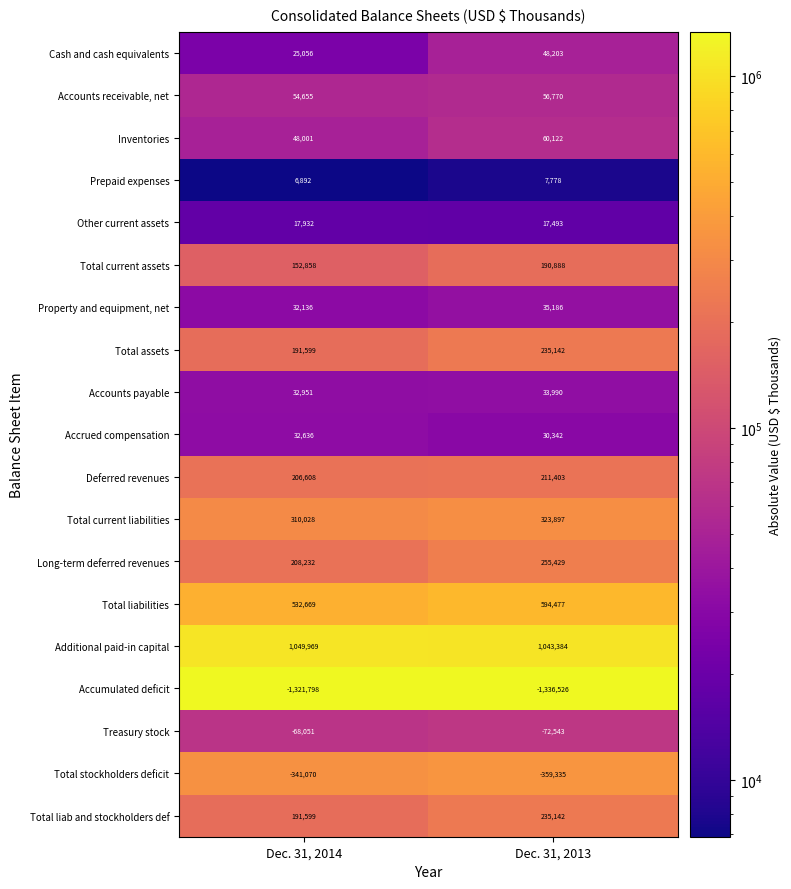

Which label corresponds to the largest value in the chart?

Dec. 31, 2014